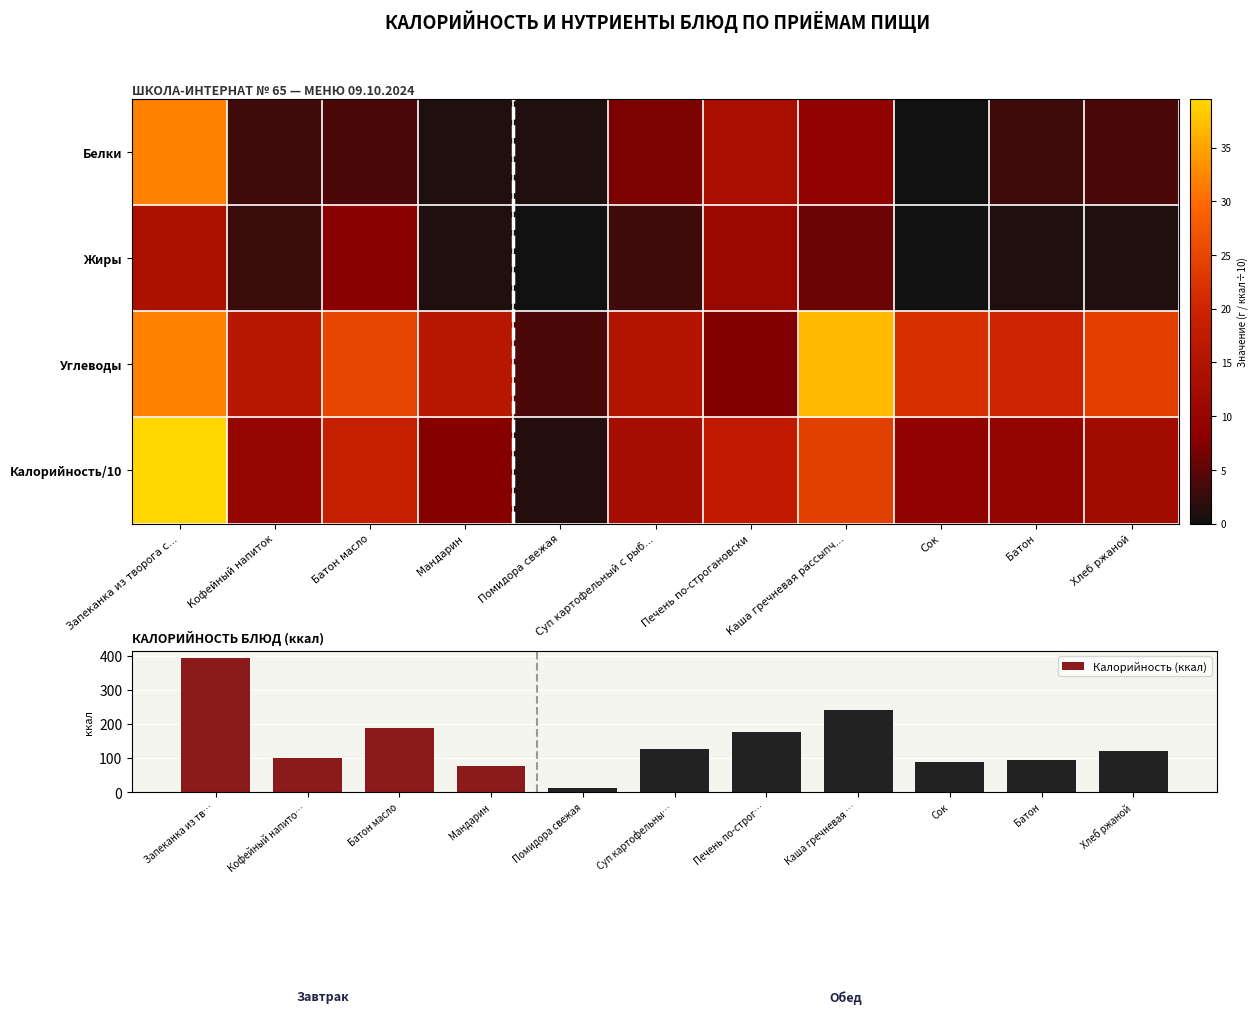

What is the total value across all series at Хлеб ржаной?

163.2